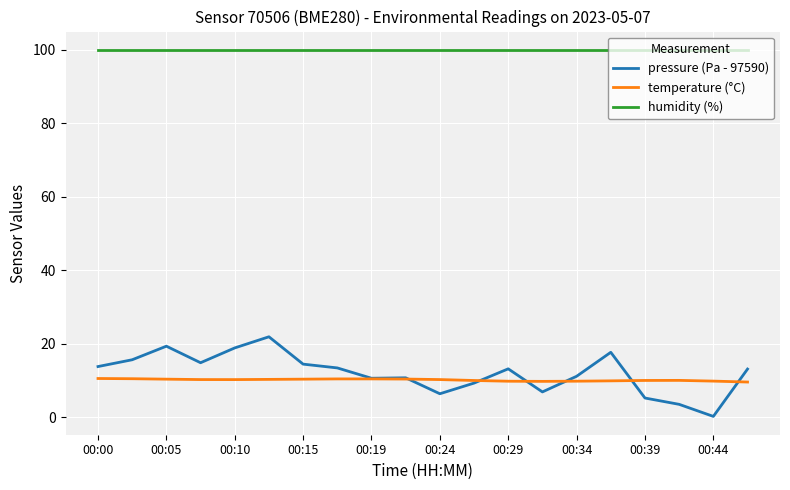

Rank the series by their maximum value, from highest to lowest.

humidity (%), pressure (Pa - 97590), temperature (°C)